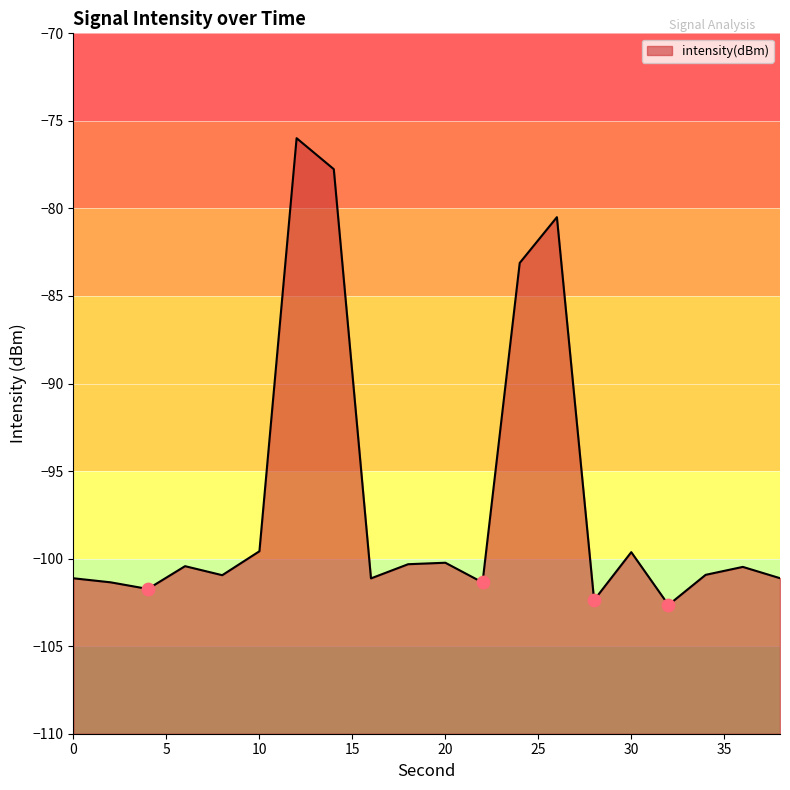

Between 32 and 34, which is larger?

34